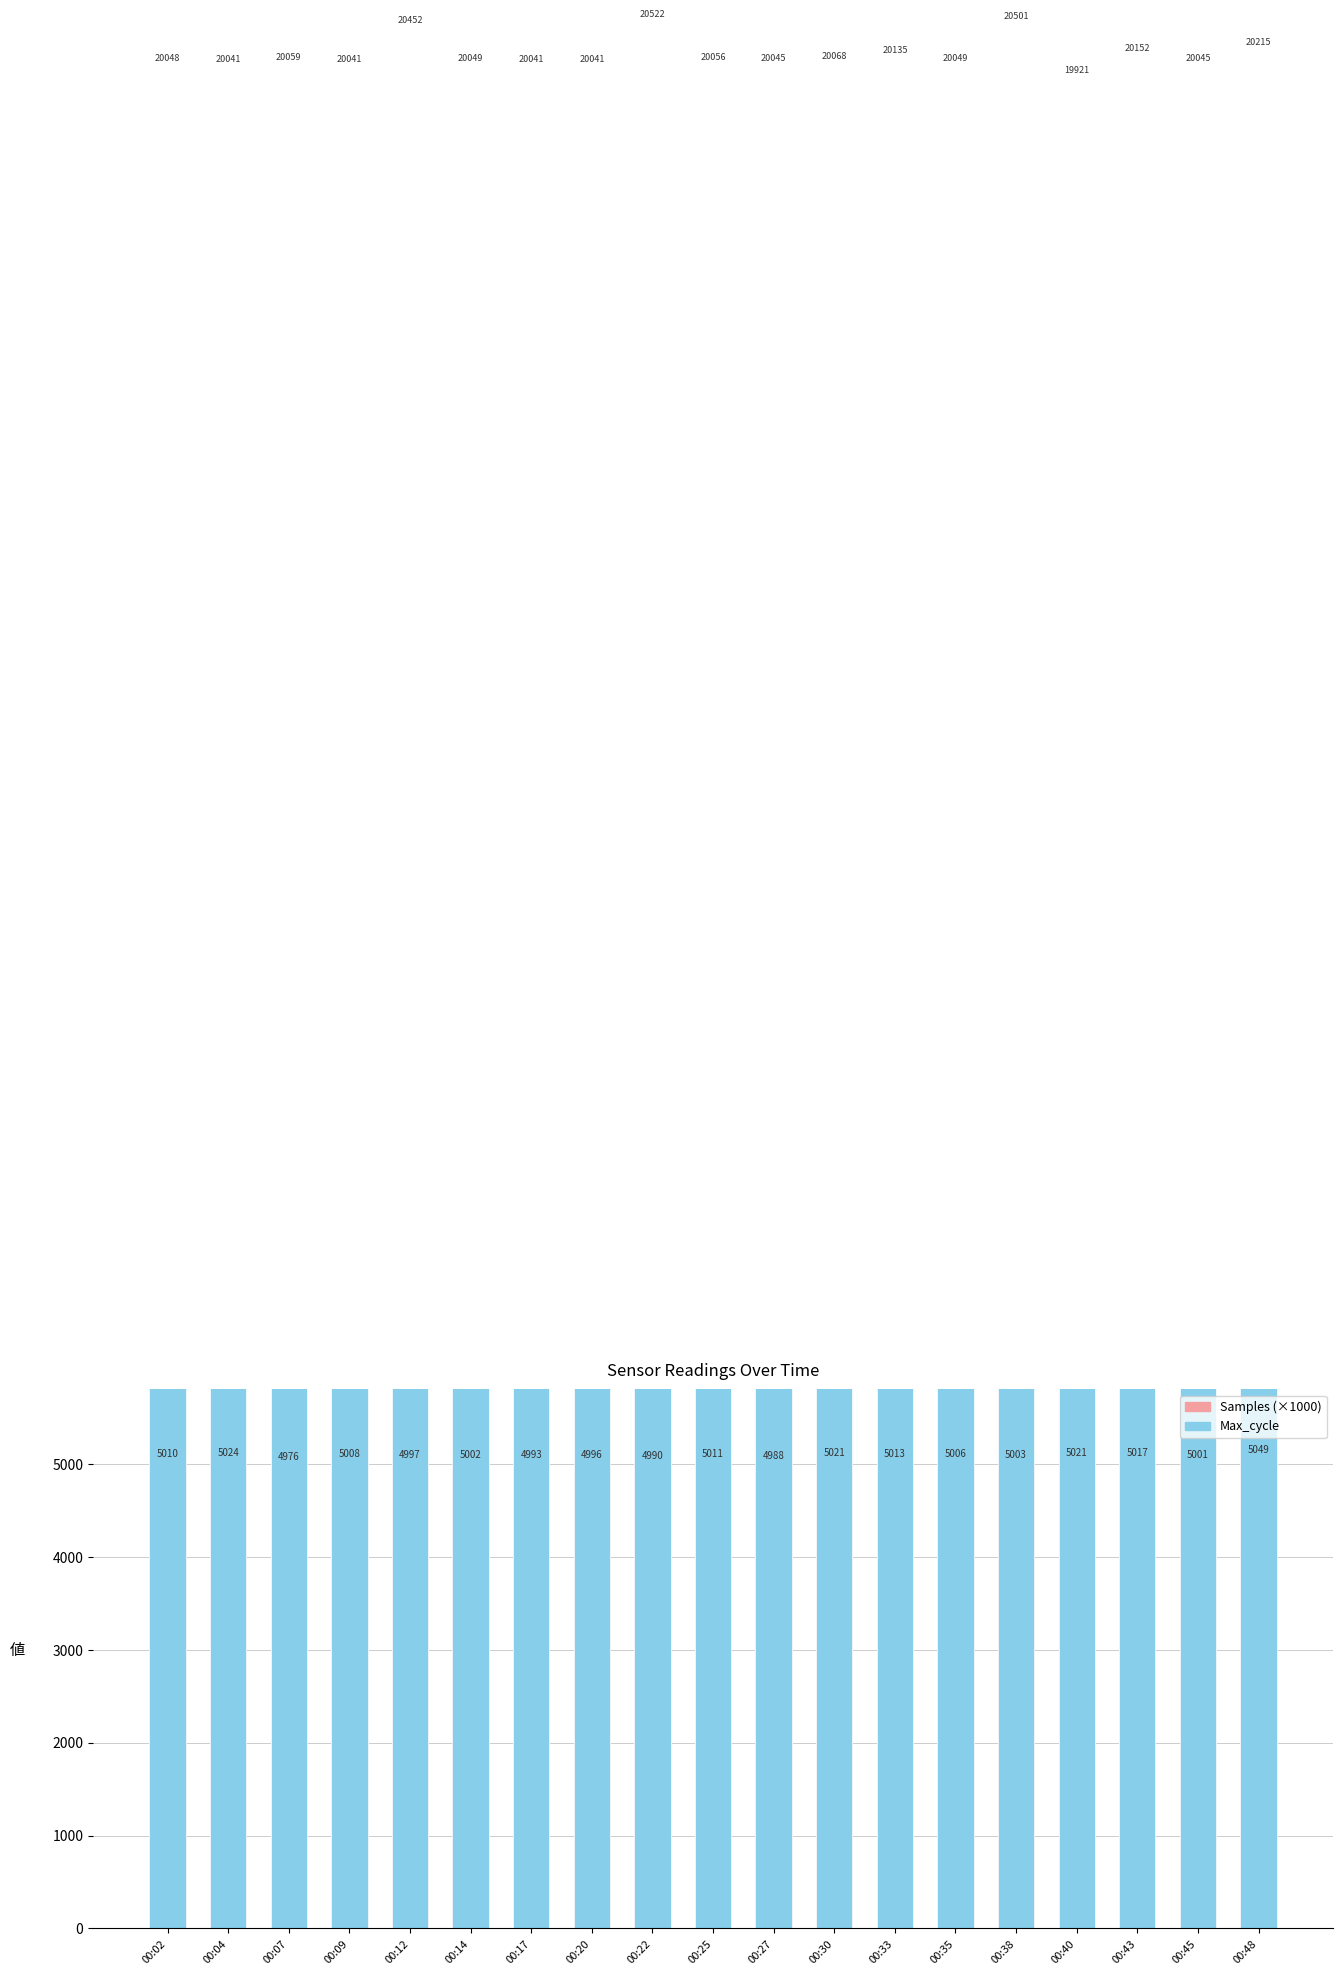

What is the difference between the Samples (×1000) values at 00:48 and 00:43?

31.9